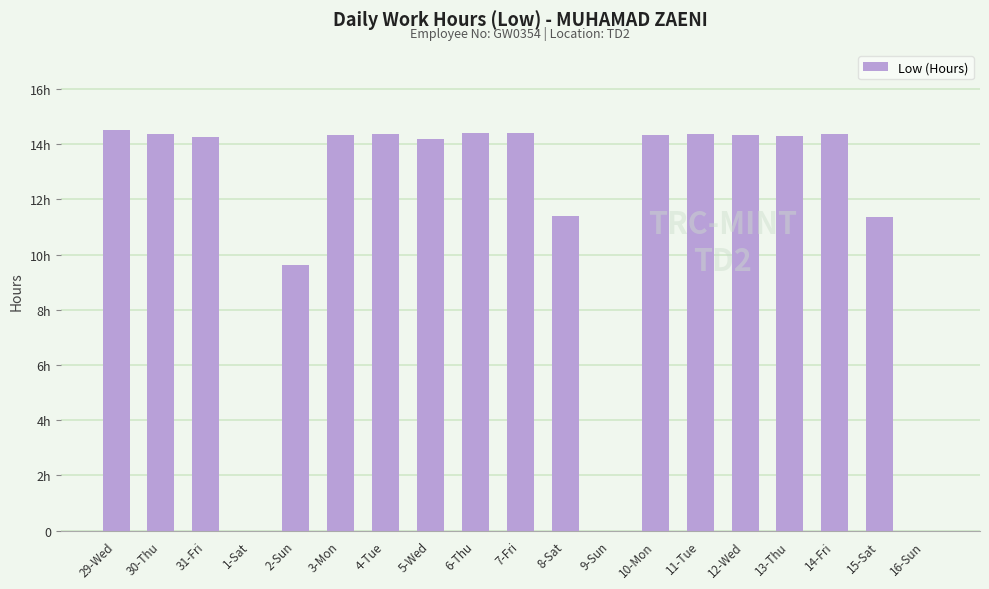

Are the bars horizontal?

No